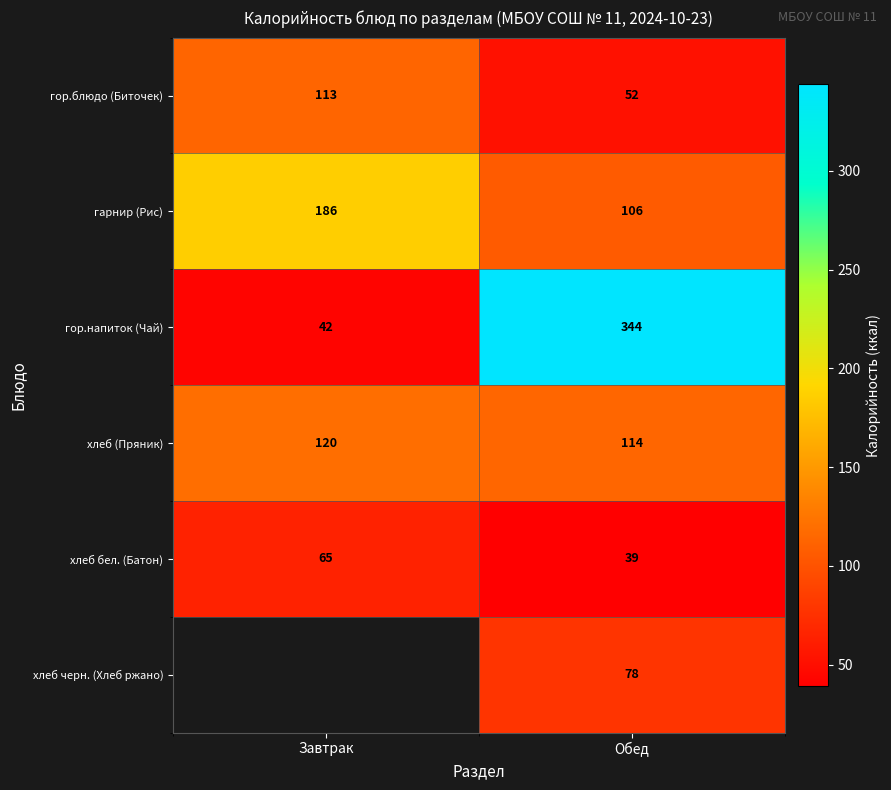

True or false: гарнир (Рис) has a value of 54 at Завтрак.

False